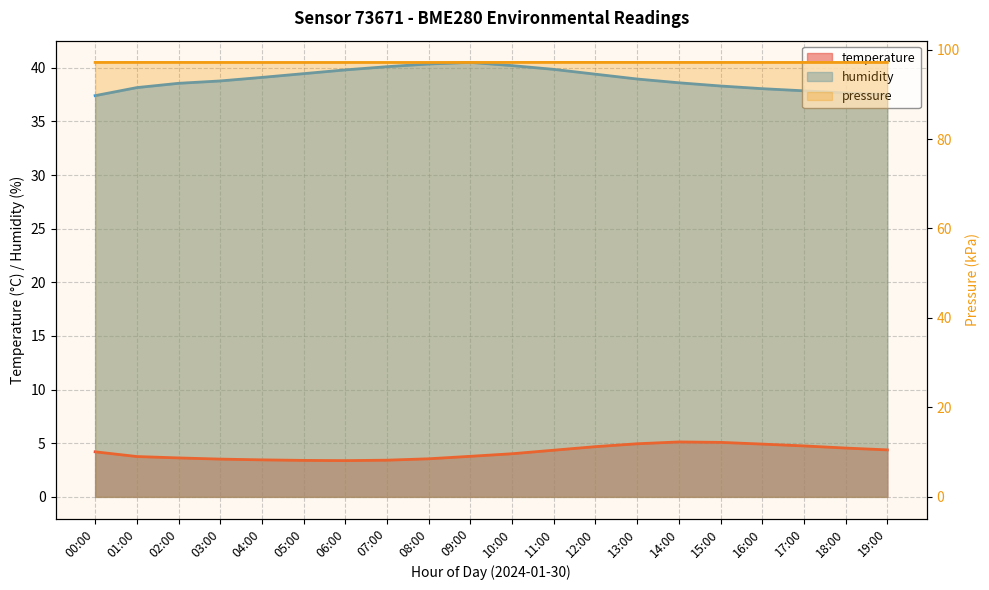

True or false: pressure_norm and humidity cross at least once.

False